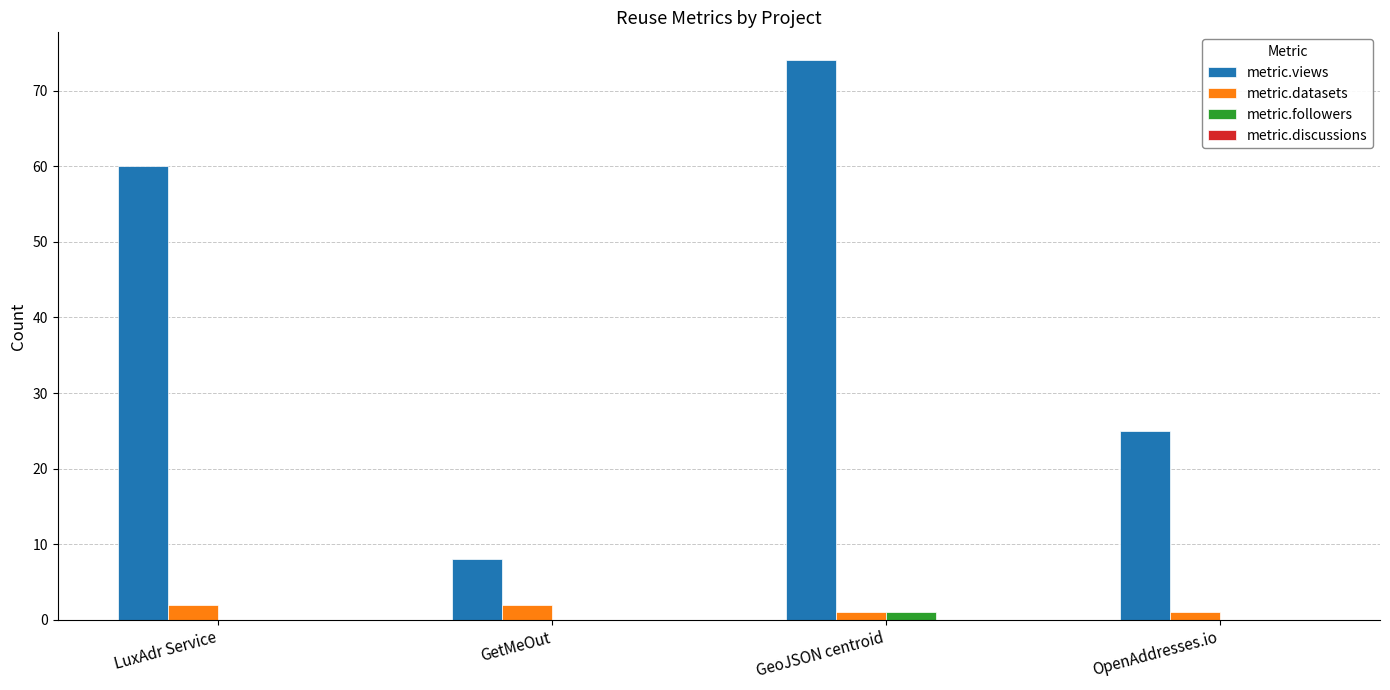

Count the number of categories in the chart.

4